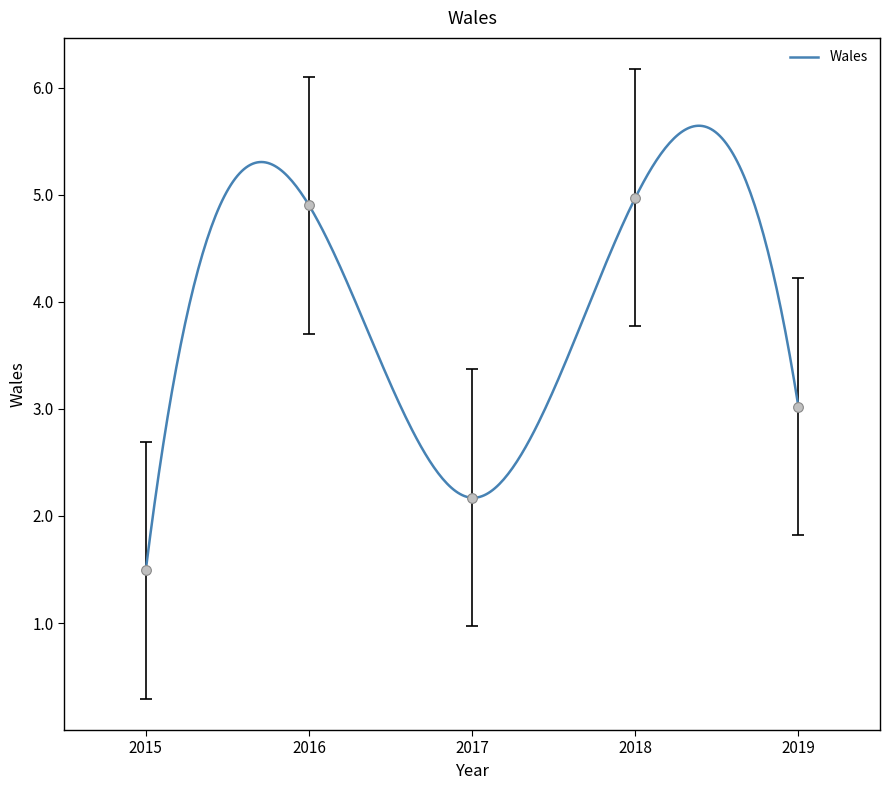

What is the highest value of the Wales series?

5.6